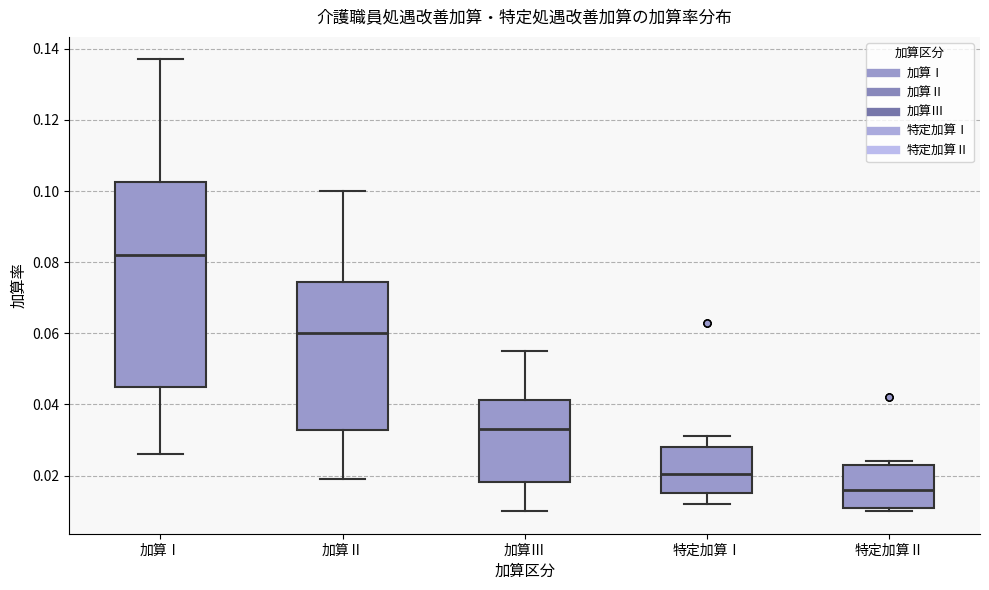

Where is the upper edge of the box for 加算Ⅱ on the y-axis? The values are not printed on the chart, so give them approximately, as read against the axis.

0.074